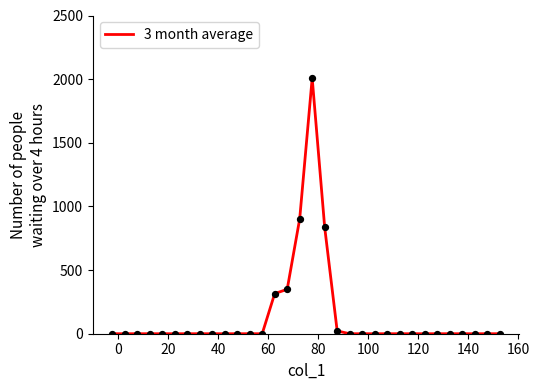

What is the maximum value shown in the chart?

2008